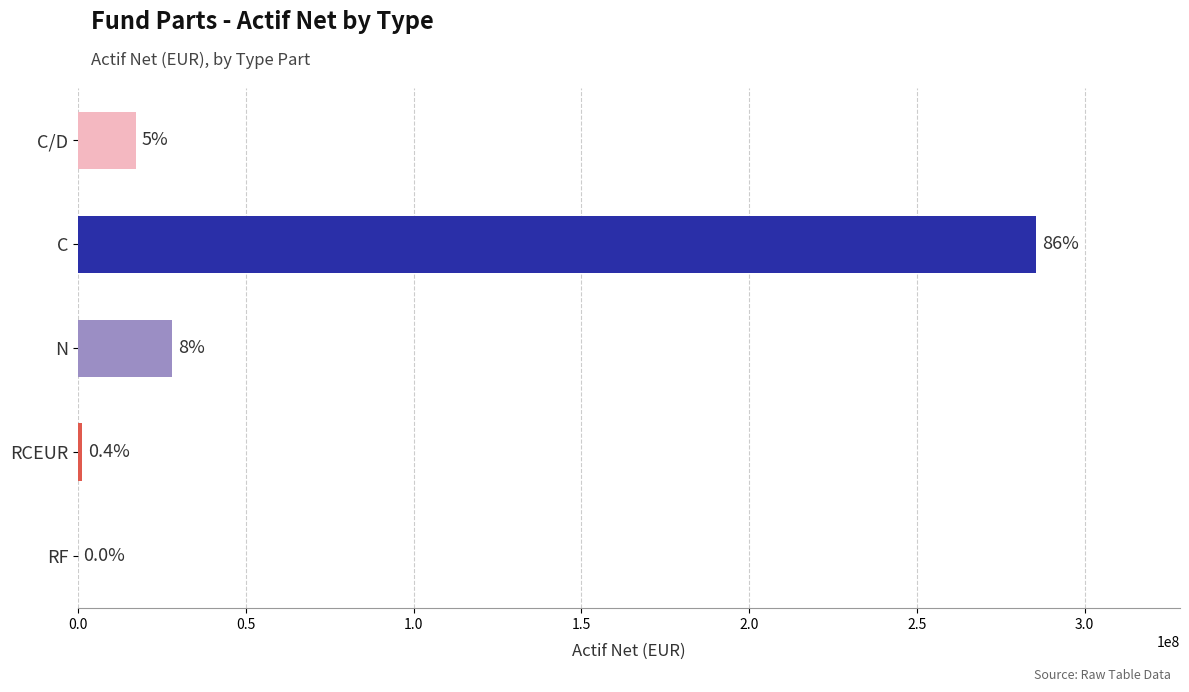

Are the bars horizontal?

Yes